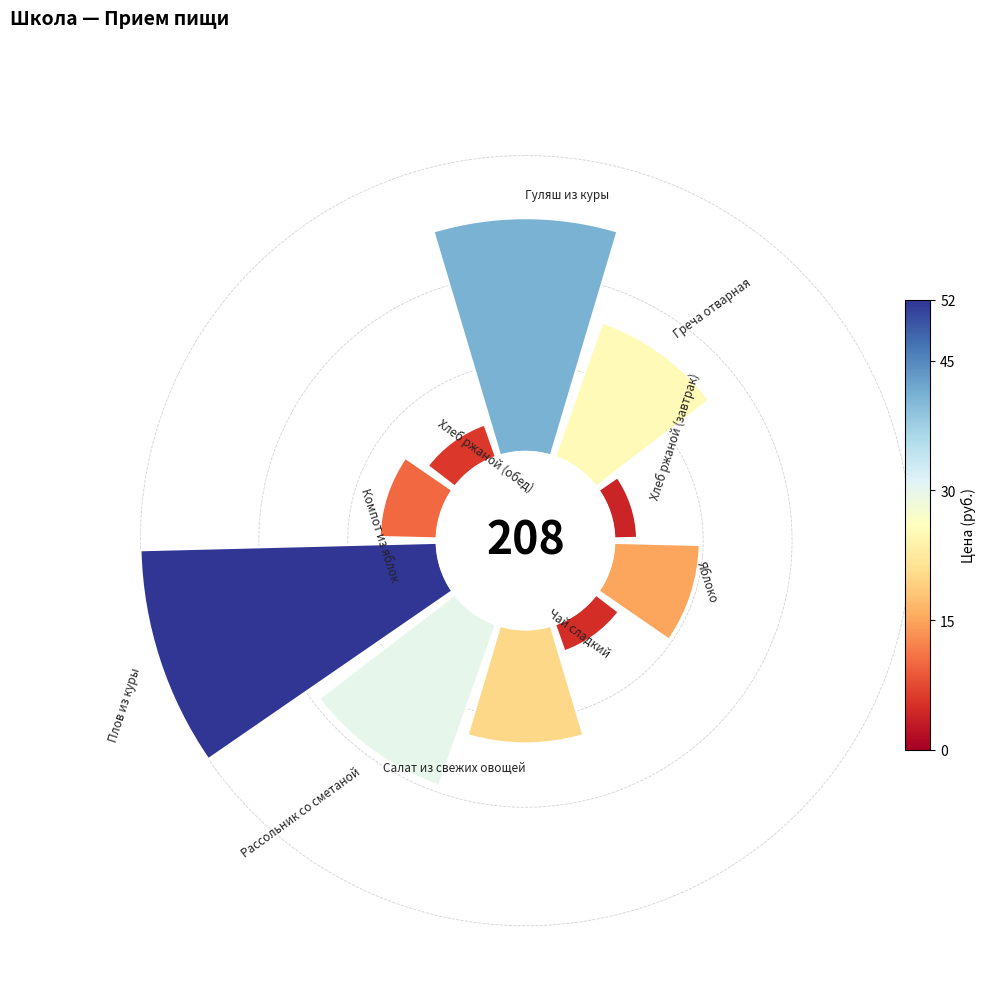

To the nearest percent, what is the difference between the largest and smallest slice percentages?

23%